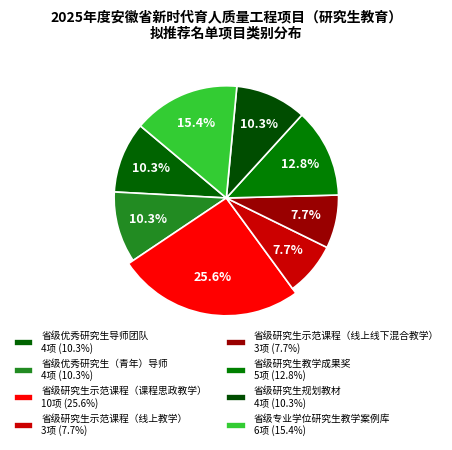

True or false: 省级研究生教学成果奖 accounts for 13% of the total.

True